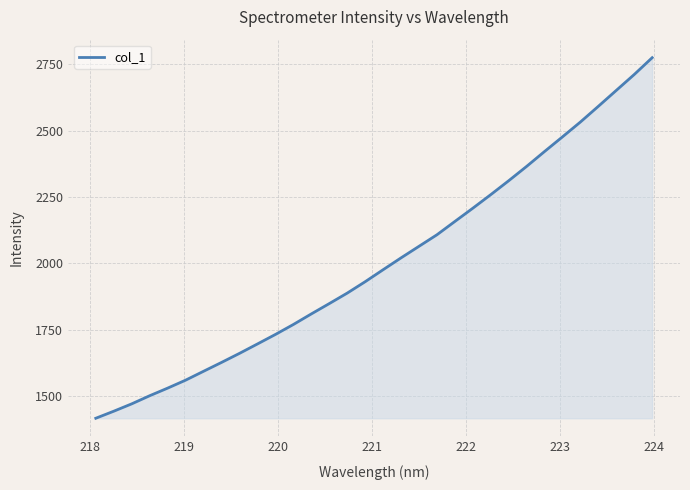

What is the greatest value displayed?

2774.5